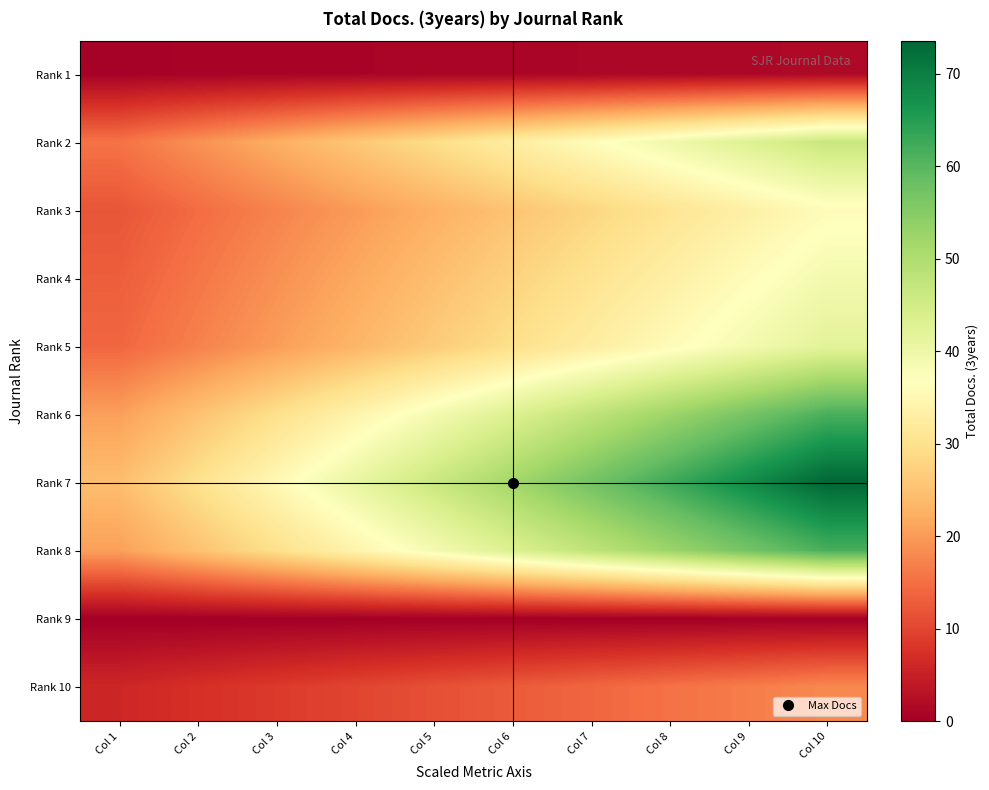

At which category is the sum across all series the highest?

Col 10